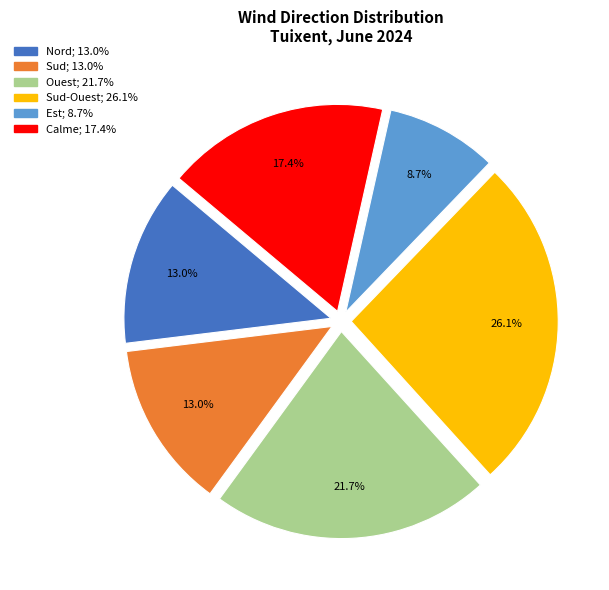

Is there a majority slice in this chart?

No